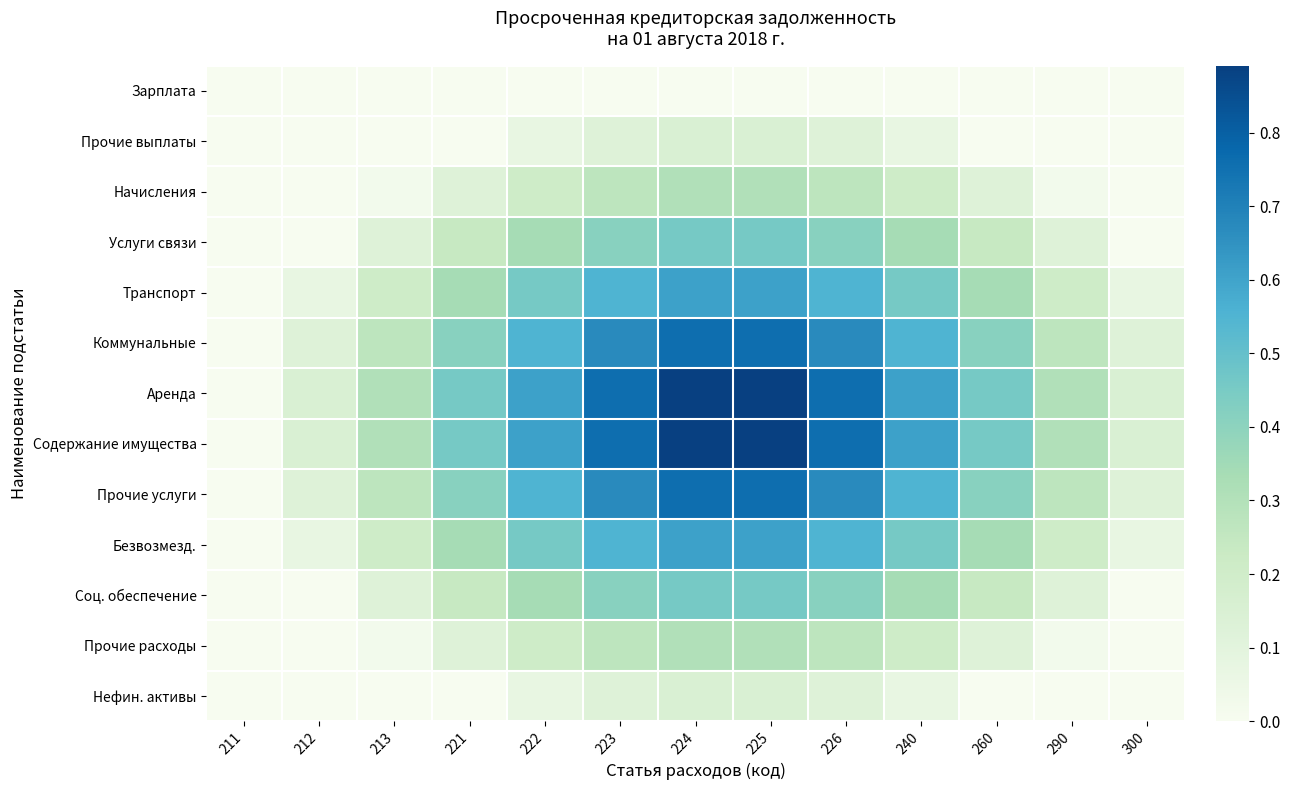

Rank the series at 222 from highest to lowest value.

Аренда, Содержание имущества, Коммунальные, Прочие услуги, Транспорт, Безвозмезд., Услуги связи, Соц. обеспечение, Начисления, Прочие расходы, Прочие выплаты, Нефин. активы, Зарплата